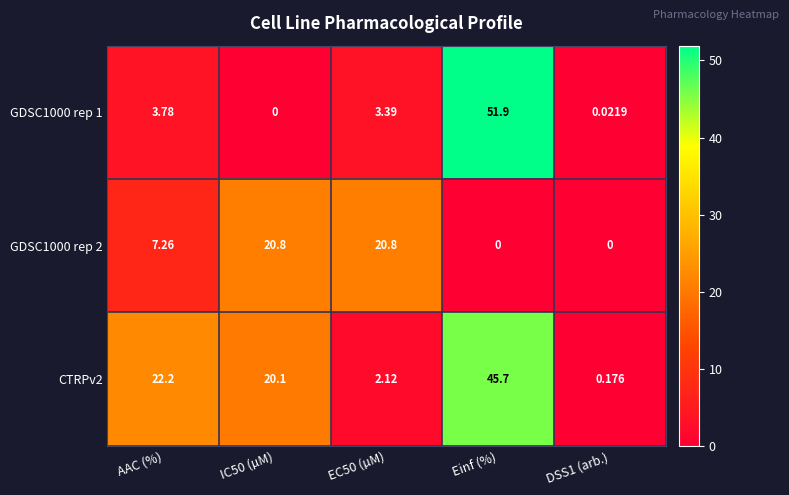

Which series has the largest total across all categories?

CTRPv2